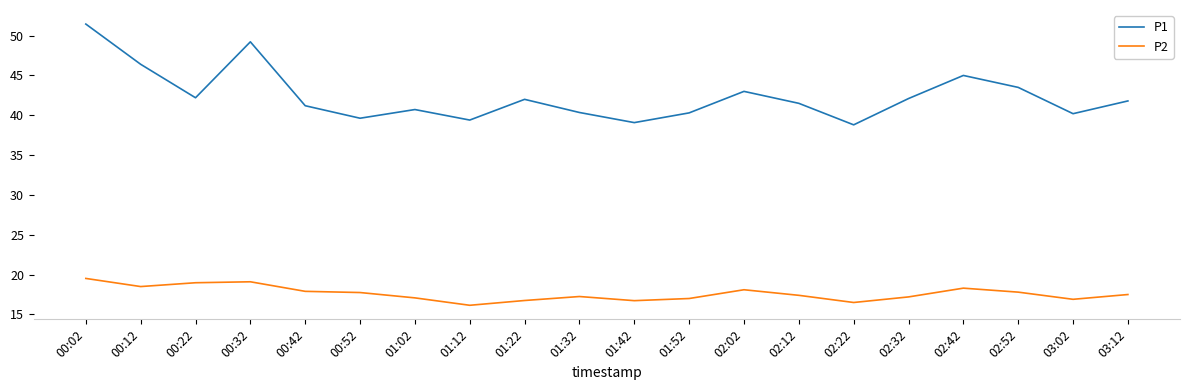

Does the chart have visible grid lines?

No